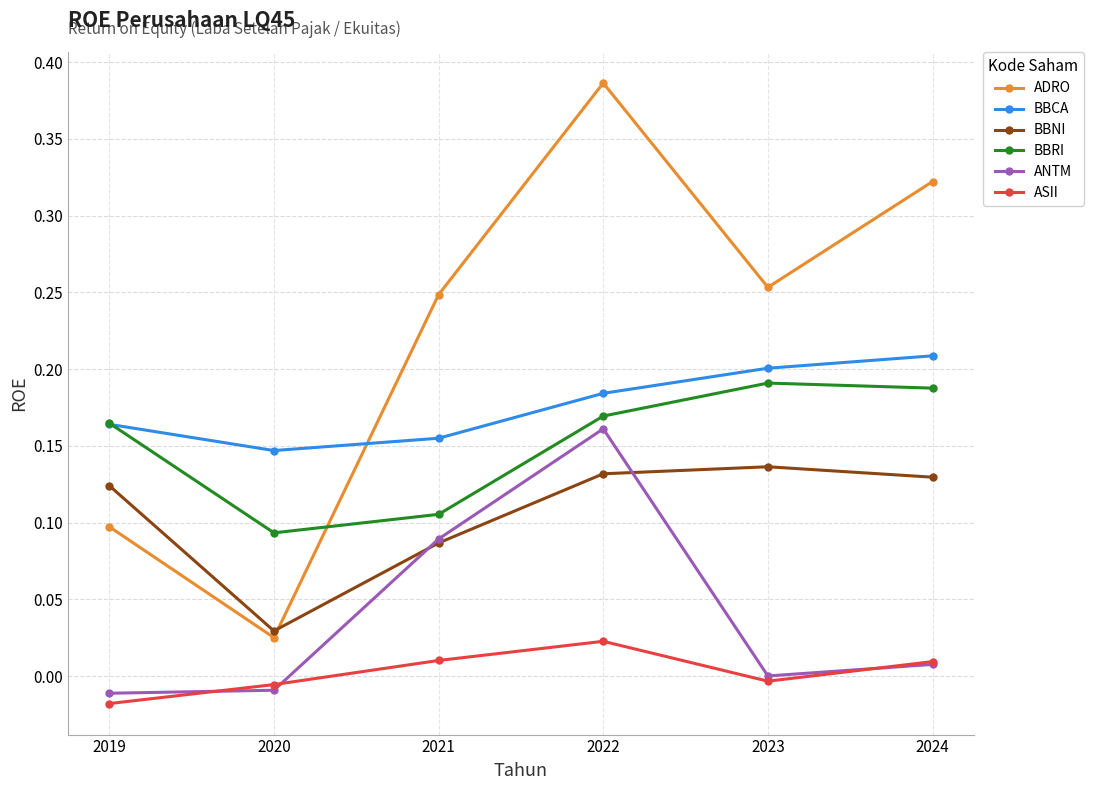

At which category does ADRO reach its first local peak?

2022